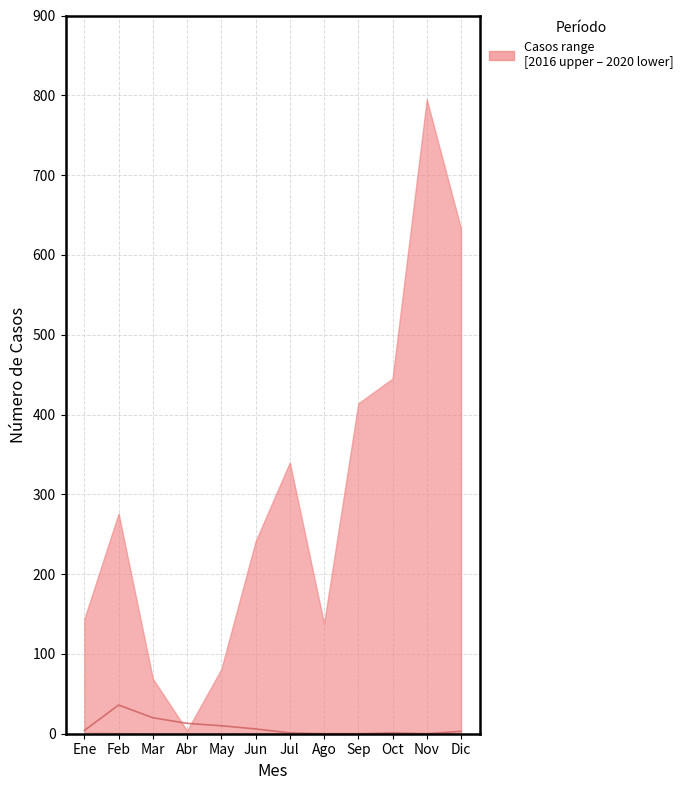

Reading left to right, extract all data points from this chart.

4	36	20	13	10	6	1	0	0	1	0	3